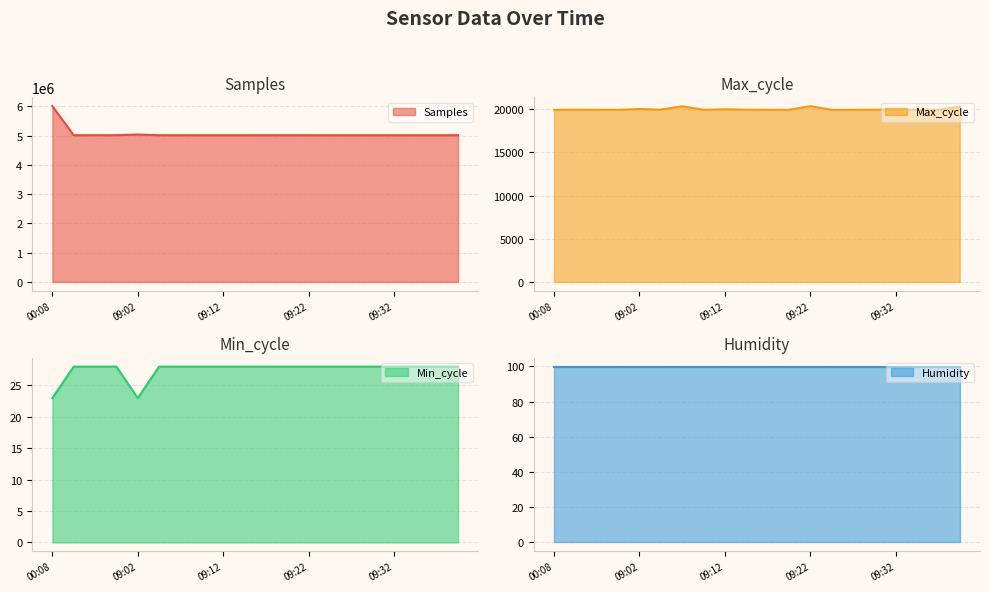

How many data points does each series have?

20